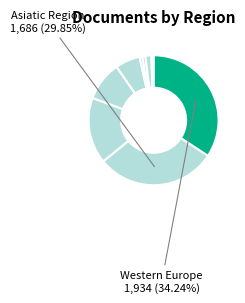

How many slices are in this pie chart?

9